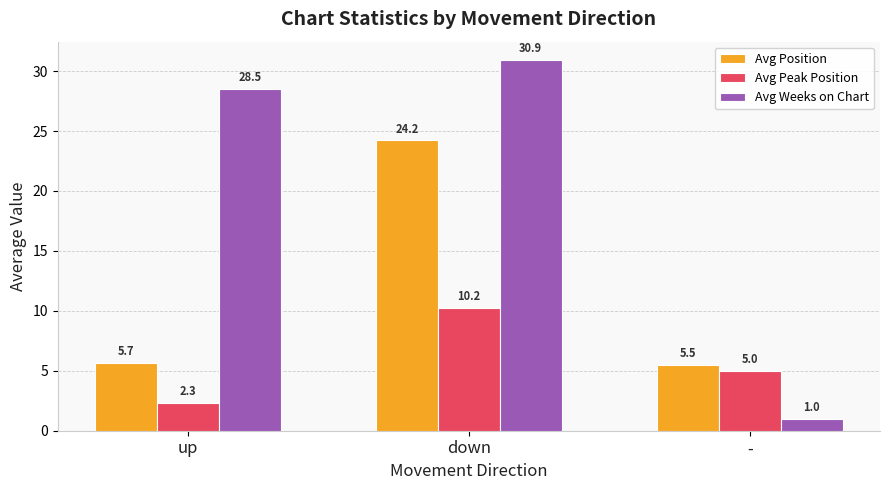

How many groups of bars are there?

3